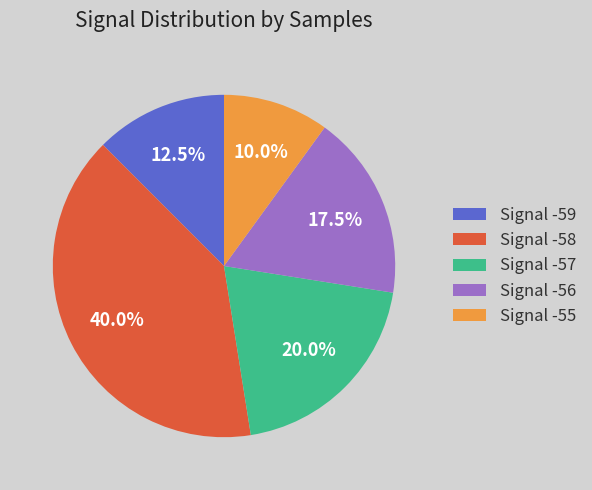

What is the largest slice in the pie chart?

Signal -58